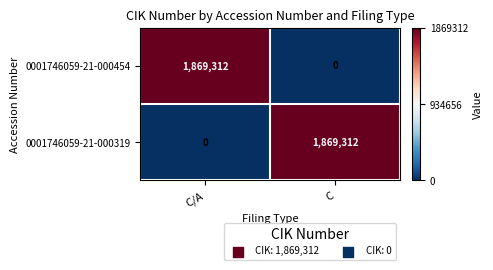

Reading left to right, what are all the values shown in this chart?

0001746059-21-000454: 1869312	0
0001746059-21-000319: 0	1869312